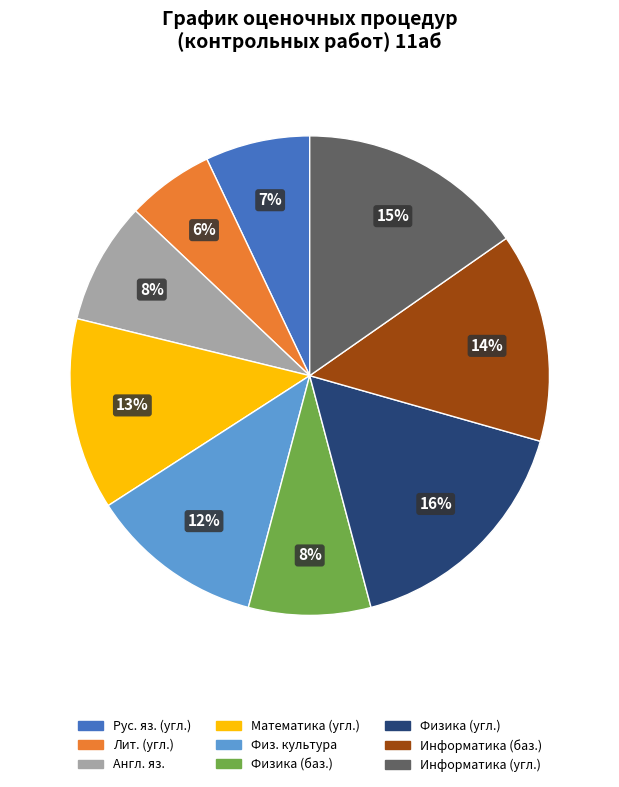

To the nearest percent, what is the average slice percentage?

11%